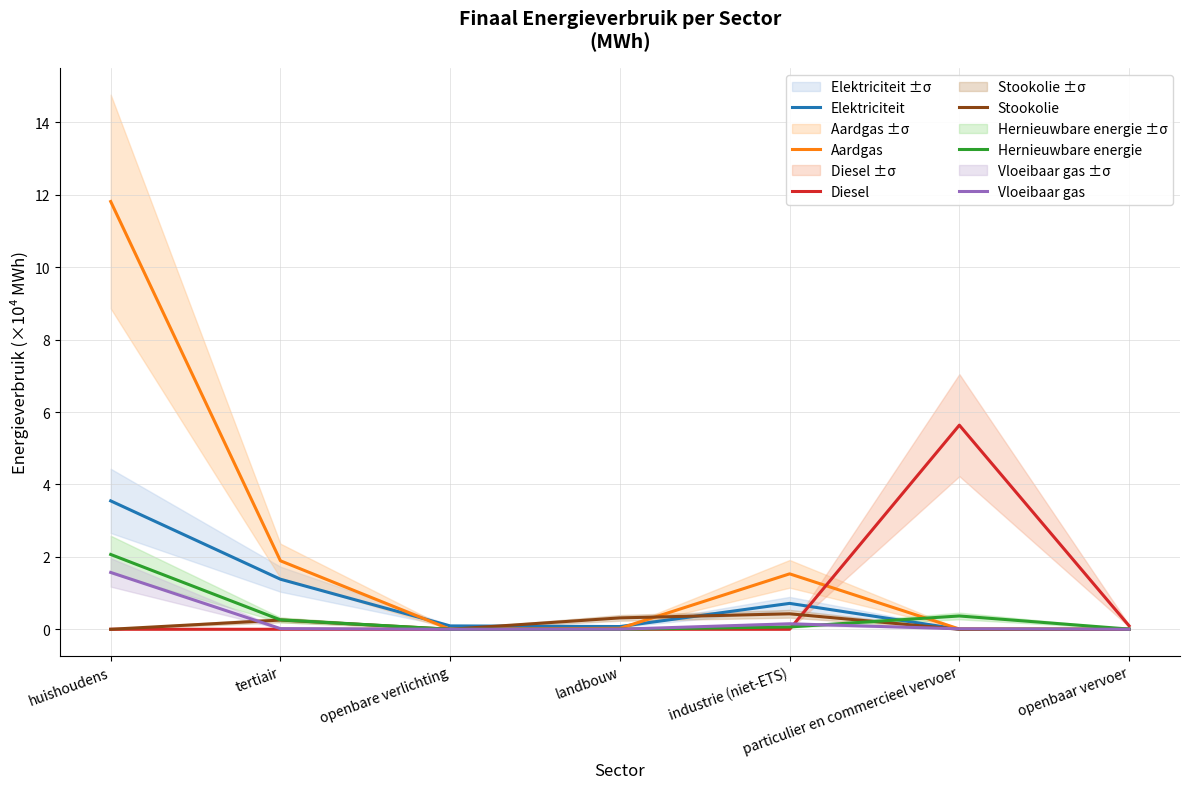

Is it true that Elektriciteit equals 0.1 at landbouw?

False